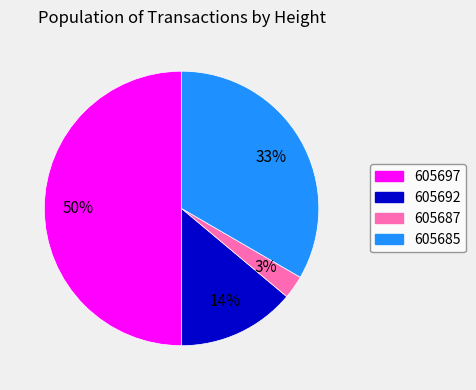

Is 605687 the majority of the pie?

No